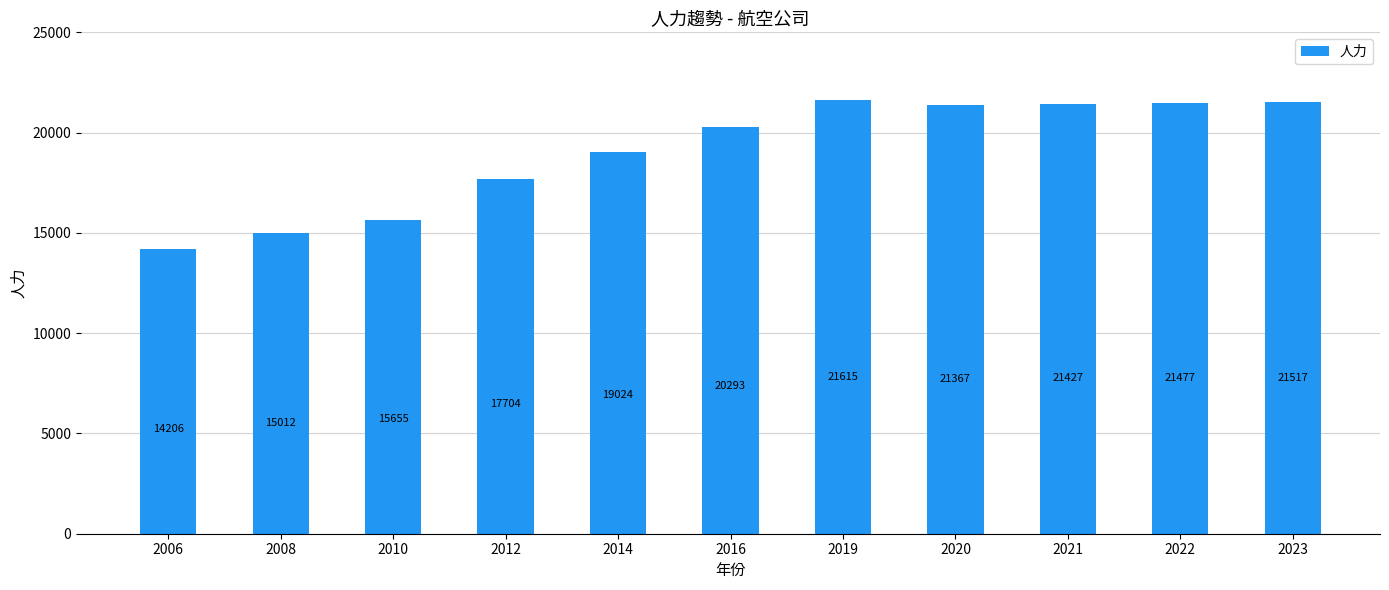

Which has a higher value, 2021 or 2019?

2019